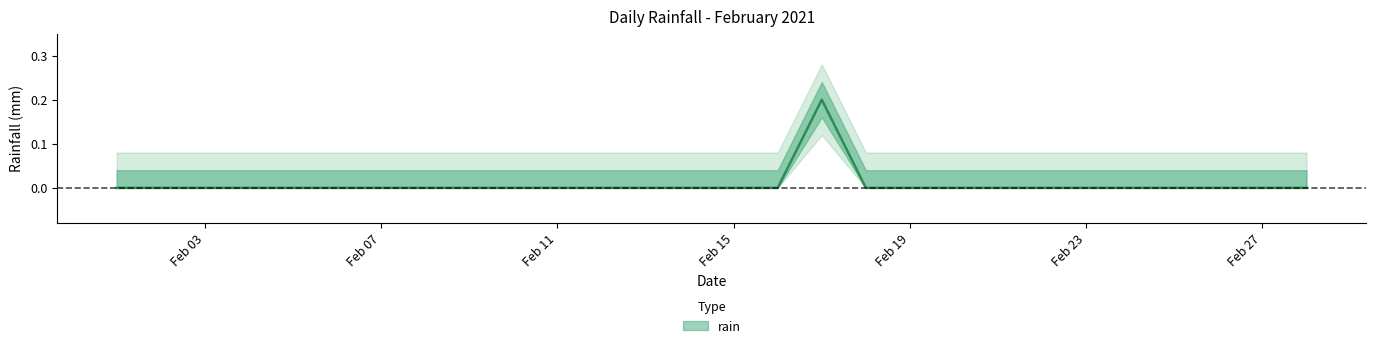

The chart shows a value of 0.0 at 2021-02-04. True or false?

True